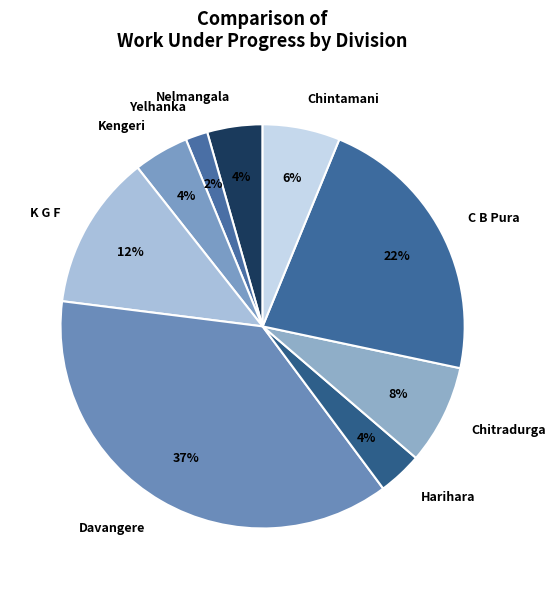

How many slices are in this pie chart?

9